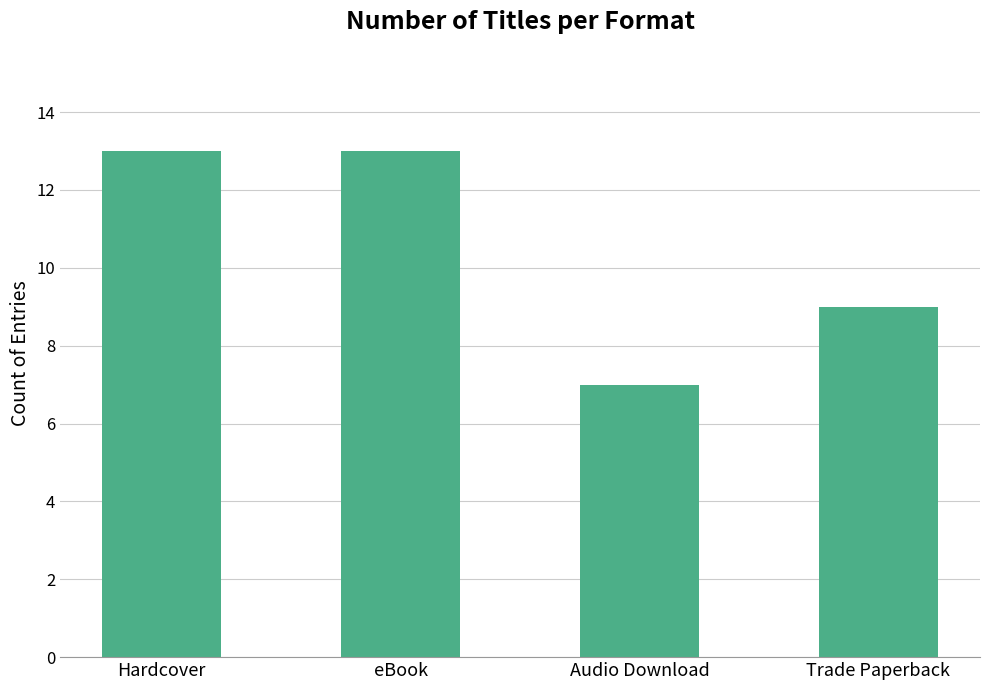

Is it true that the value at Audio Download is 3?

False